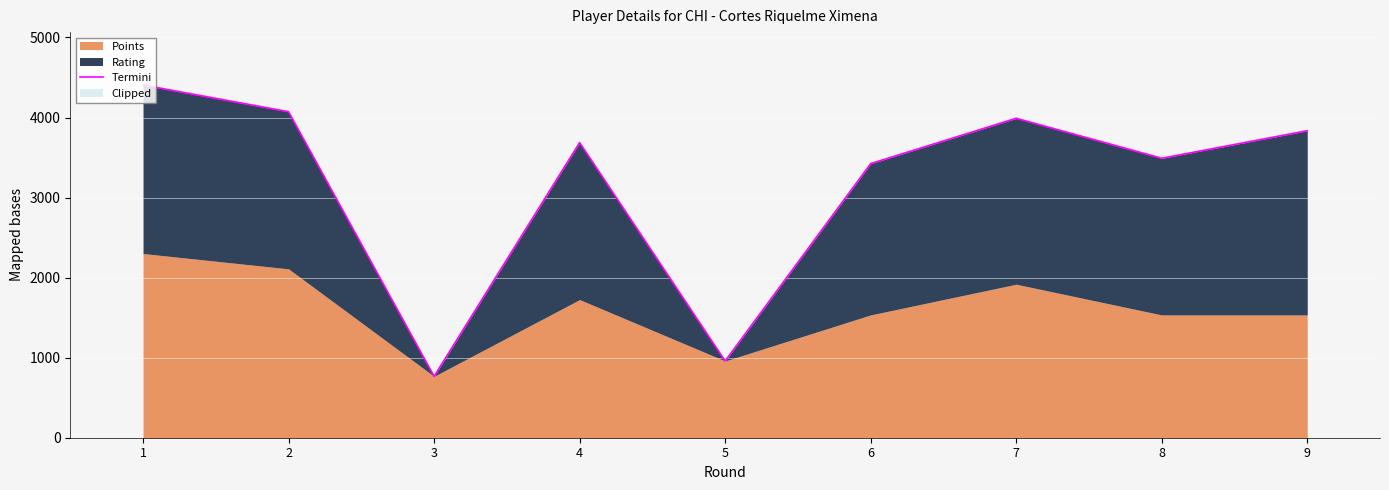

What is the smallest value displayed?

767.0